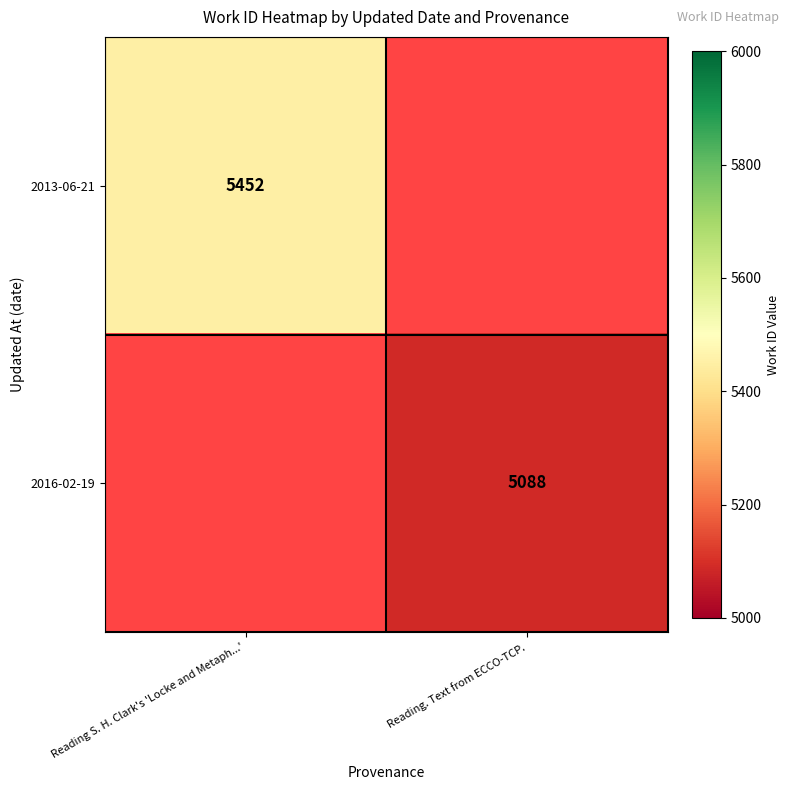

True or false: 2013-06-21 has a value of 5452 at Reading S. H. Clark's 'Locke and Metaph...'.

True